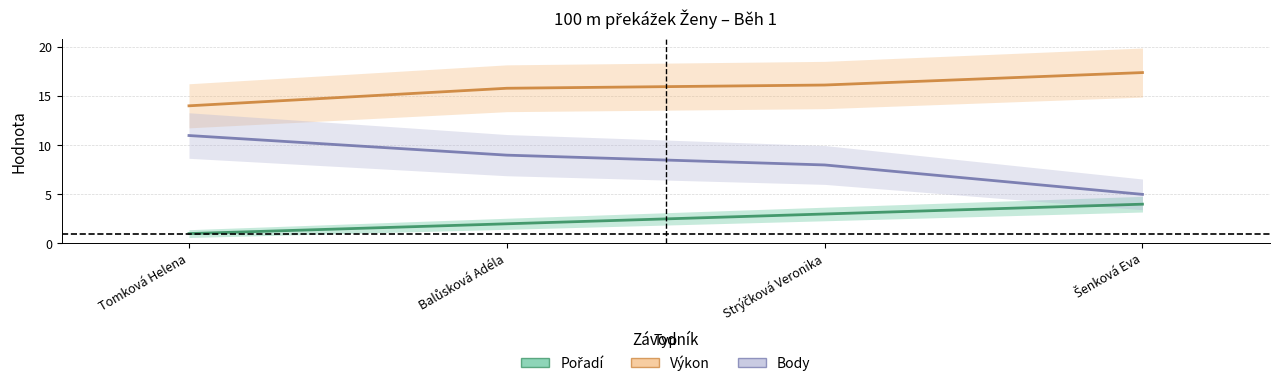

At how many categories does at least one series exceed 6?

4